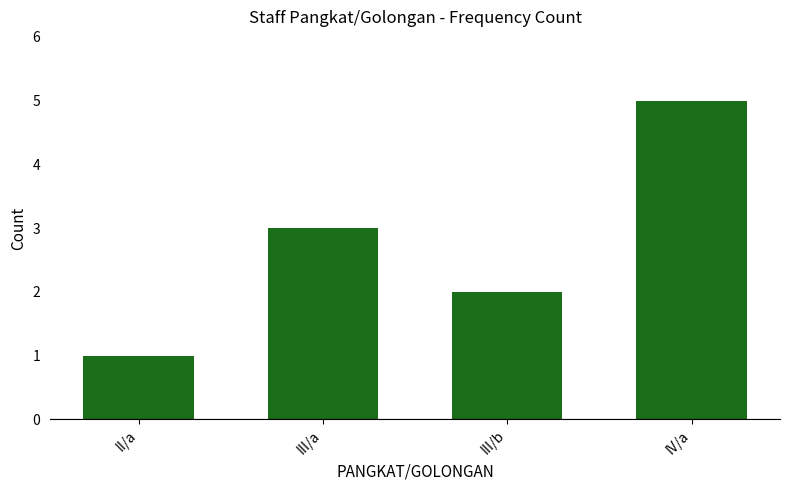

Which label corresponds to the smallest value in the chart?

II/a